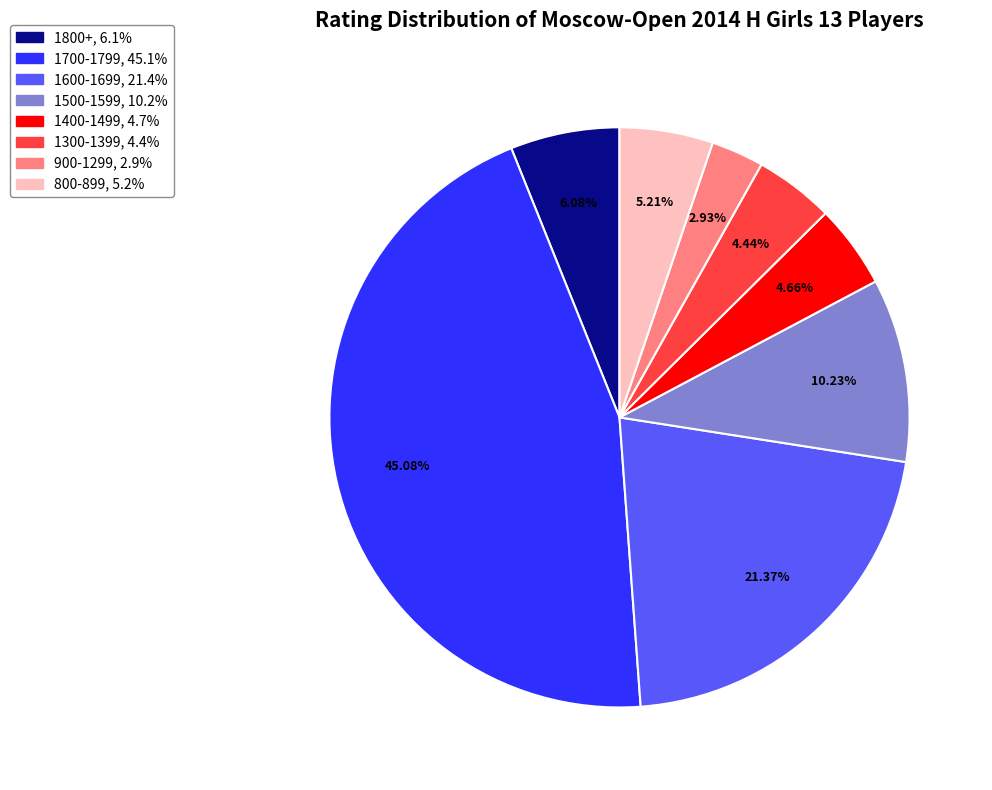

Is there a majority slice in this chart?

No